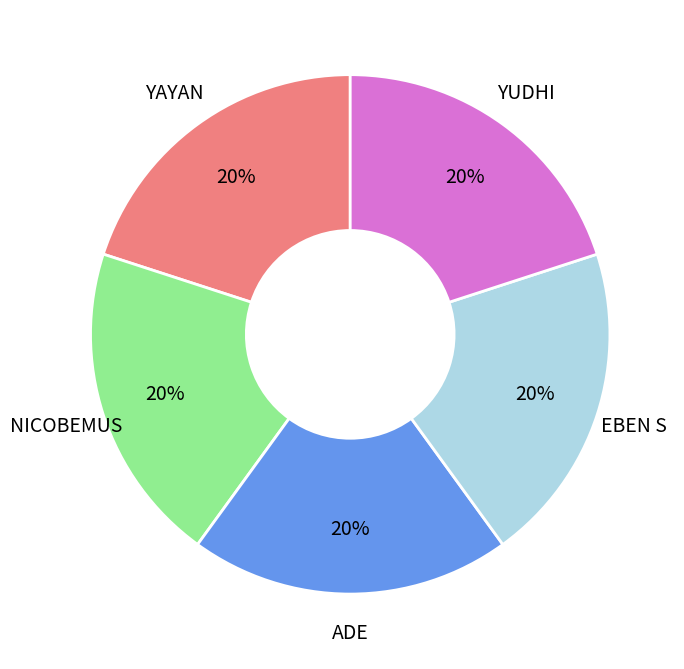

What percentage is the YUDHI slice, to the nearest percent?

20%